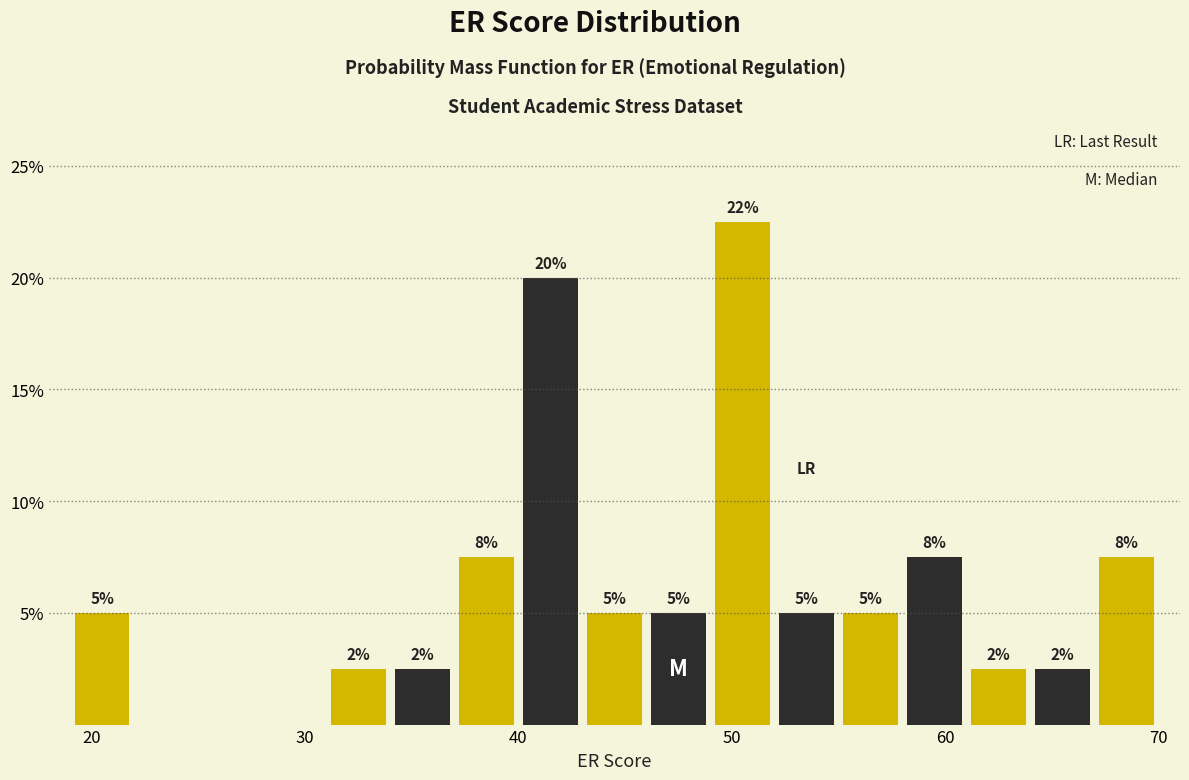

Around what value on the x-axis is the tallest bar? Give the approximate position of its centre, as read against the axis.

51